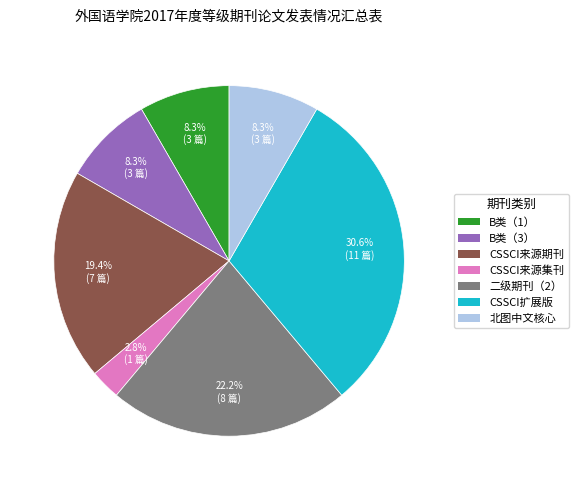

Does CSSCI扩展版 represent more than half of the total?

No